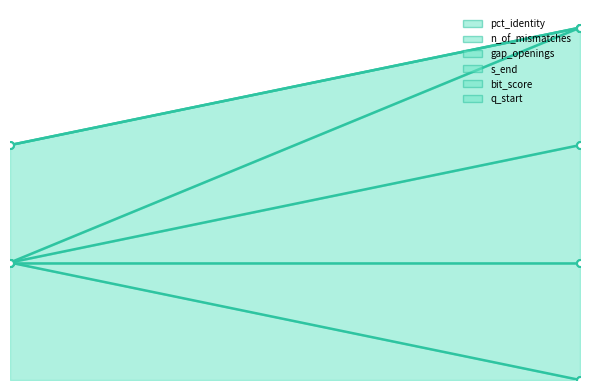

What is the greatest value displayed?

3